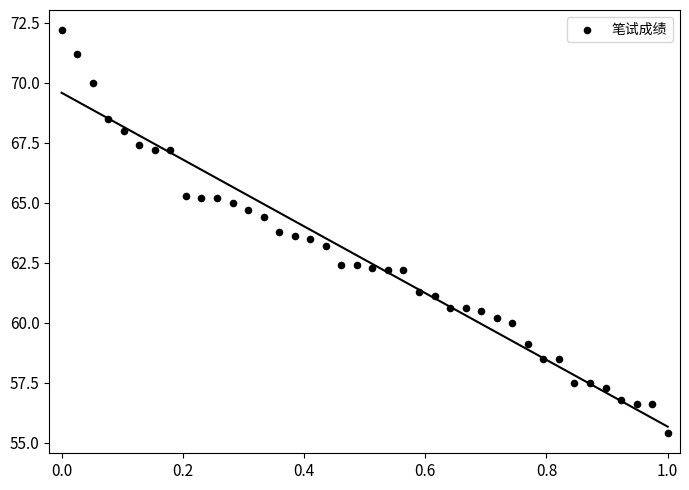

What is the range of Y values (max minus min)?

16.8